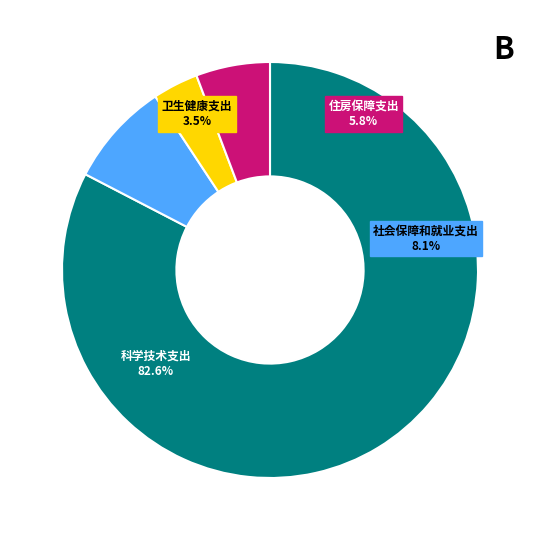

Which category accounts for the majority?

科学技术支出